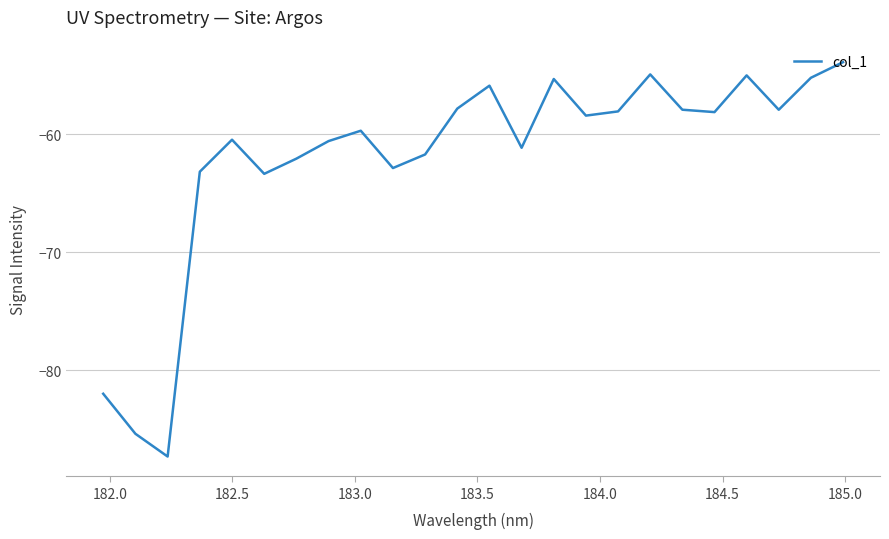

What is the minimum value shown in the chart?

-87.3